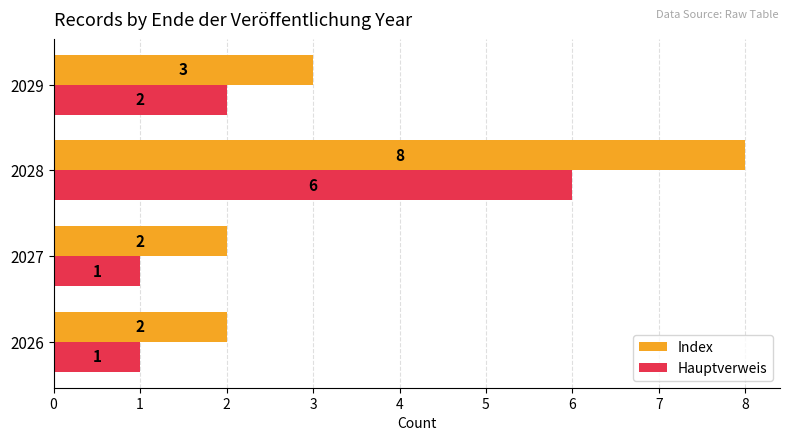

At how many categories does at least one series exceed 1?

4